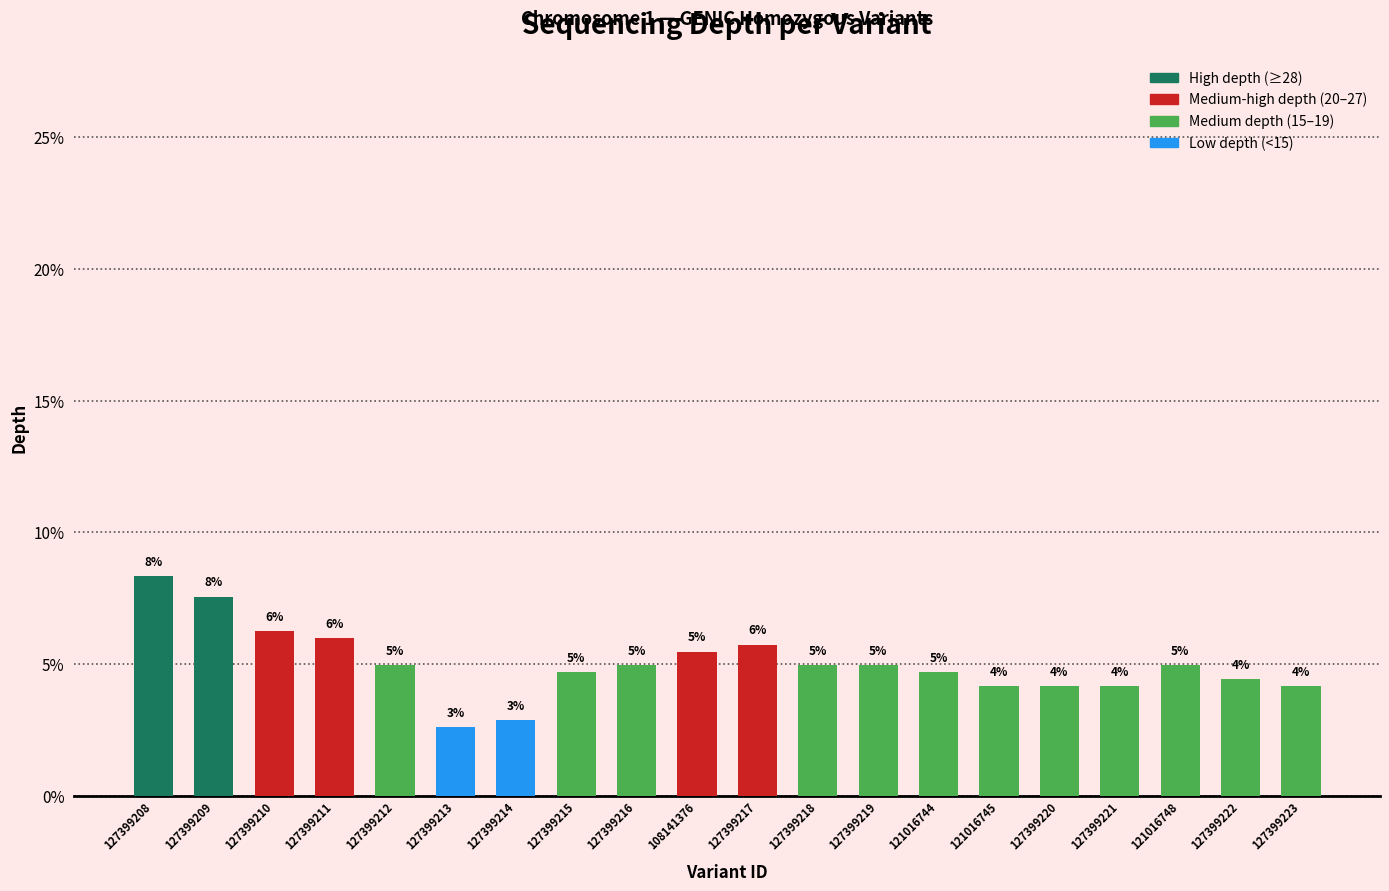

How many bars are there in total?

20